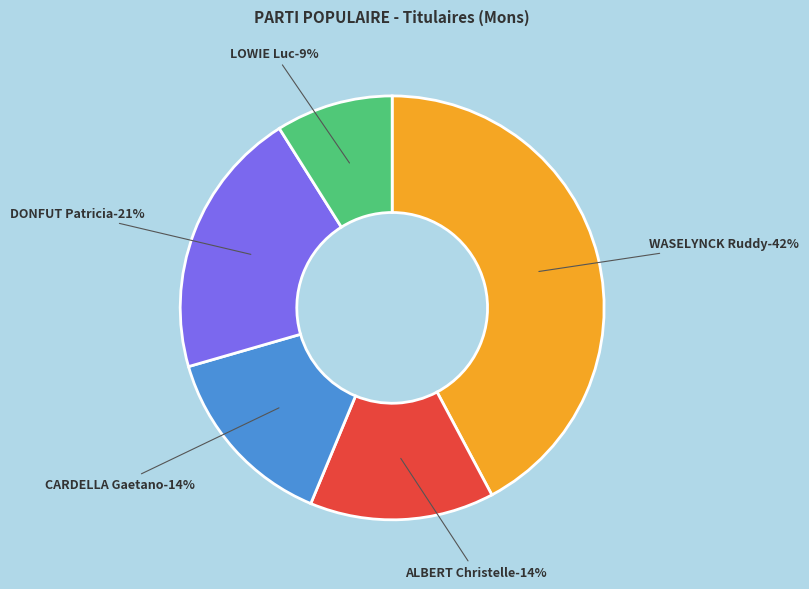

True or false: CARDELLA Gaetano accounts for 23% of the total.

False